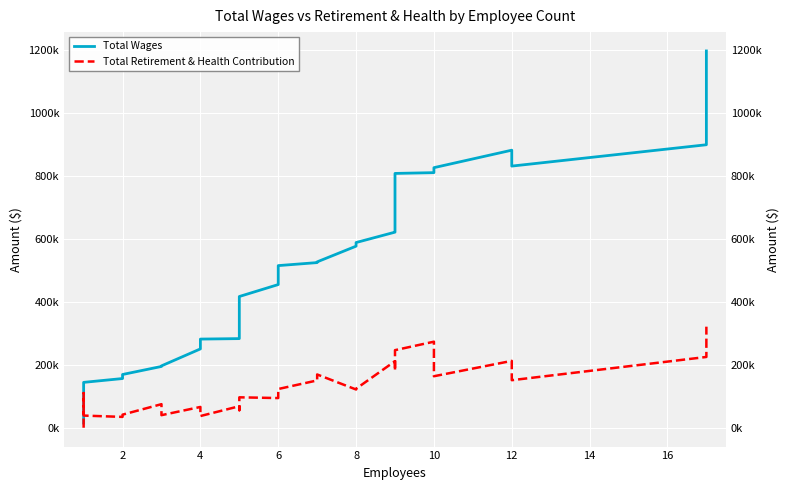

True or false: Total Wages and Total Retirement & Health Contribution intersect in this chart.

False